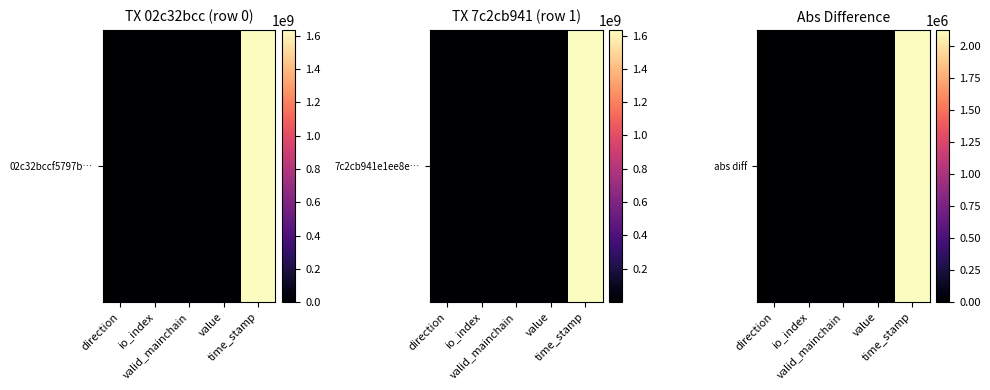

Rank the categories by value from highest to lowest.

time_stamp, io_index, direction, valid_mainchain, value